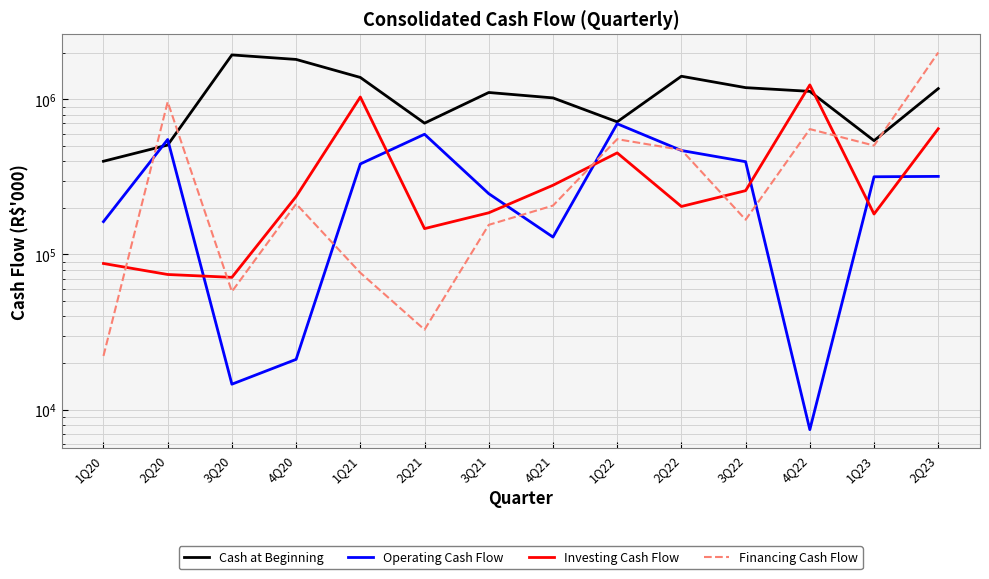

At which category does the chart reach its minimum across all series?

4Q22